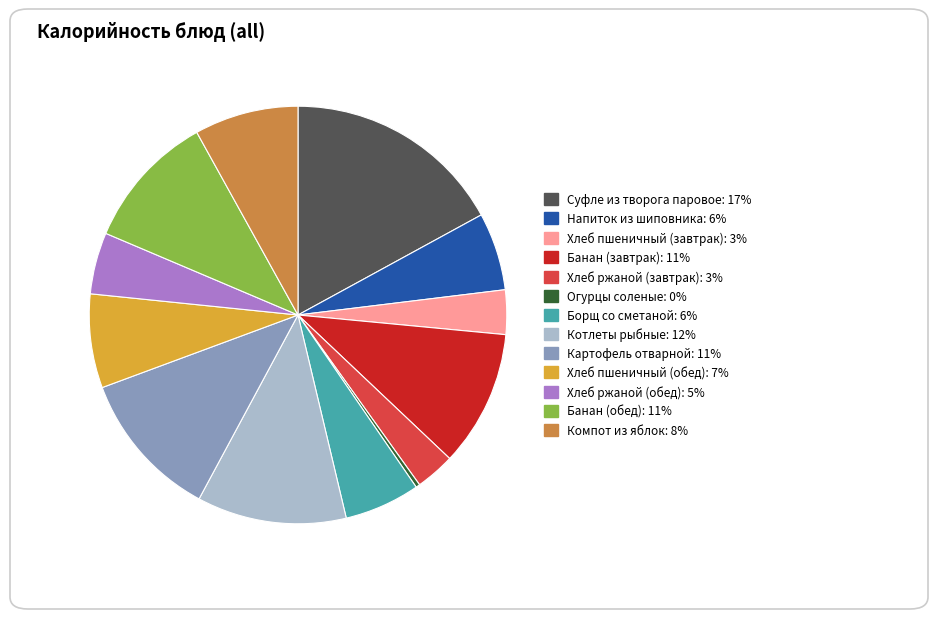

How many slices are in this pie chart?

13